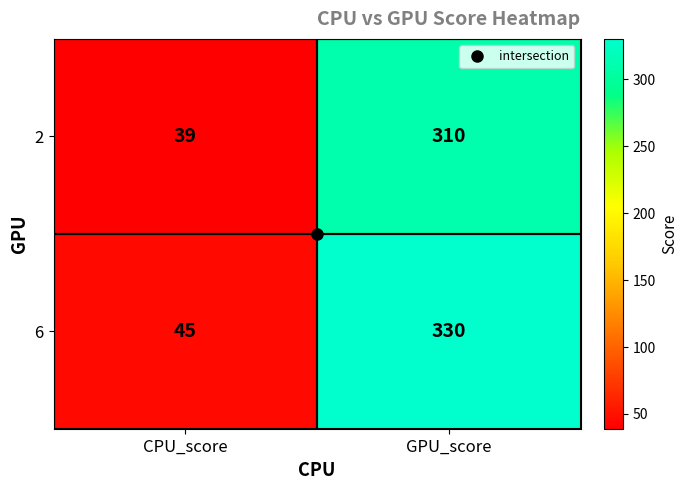

At which label does 6 reach its minimum?

CPU_score